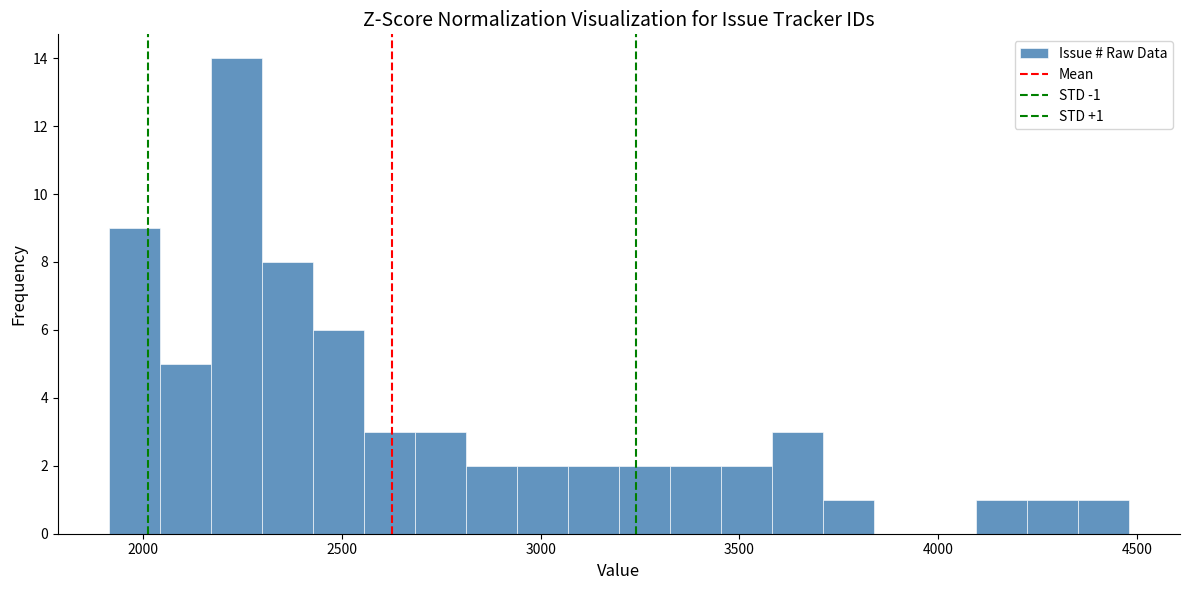

Read against the x-axis, roughly where is the centre of the tallest bar?

2250